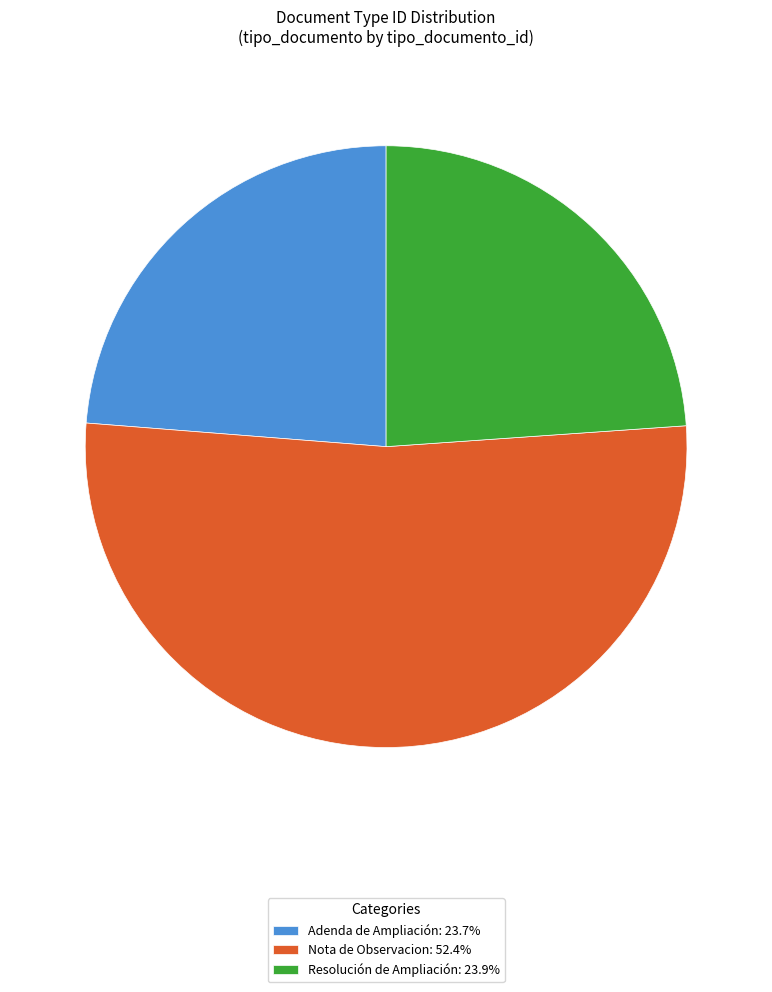

Do Nota de Observacion: 52.4% and Adenda de Ampliación: 23.7% together represent more than half of the pie?

Yes